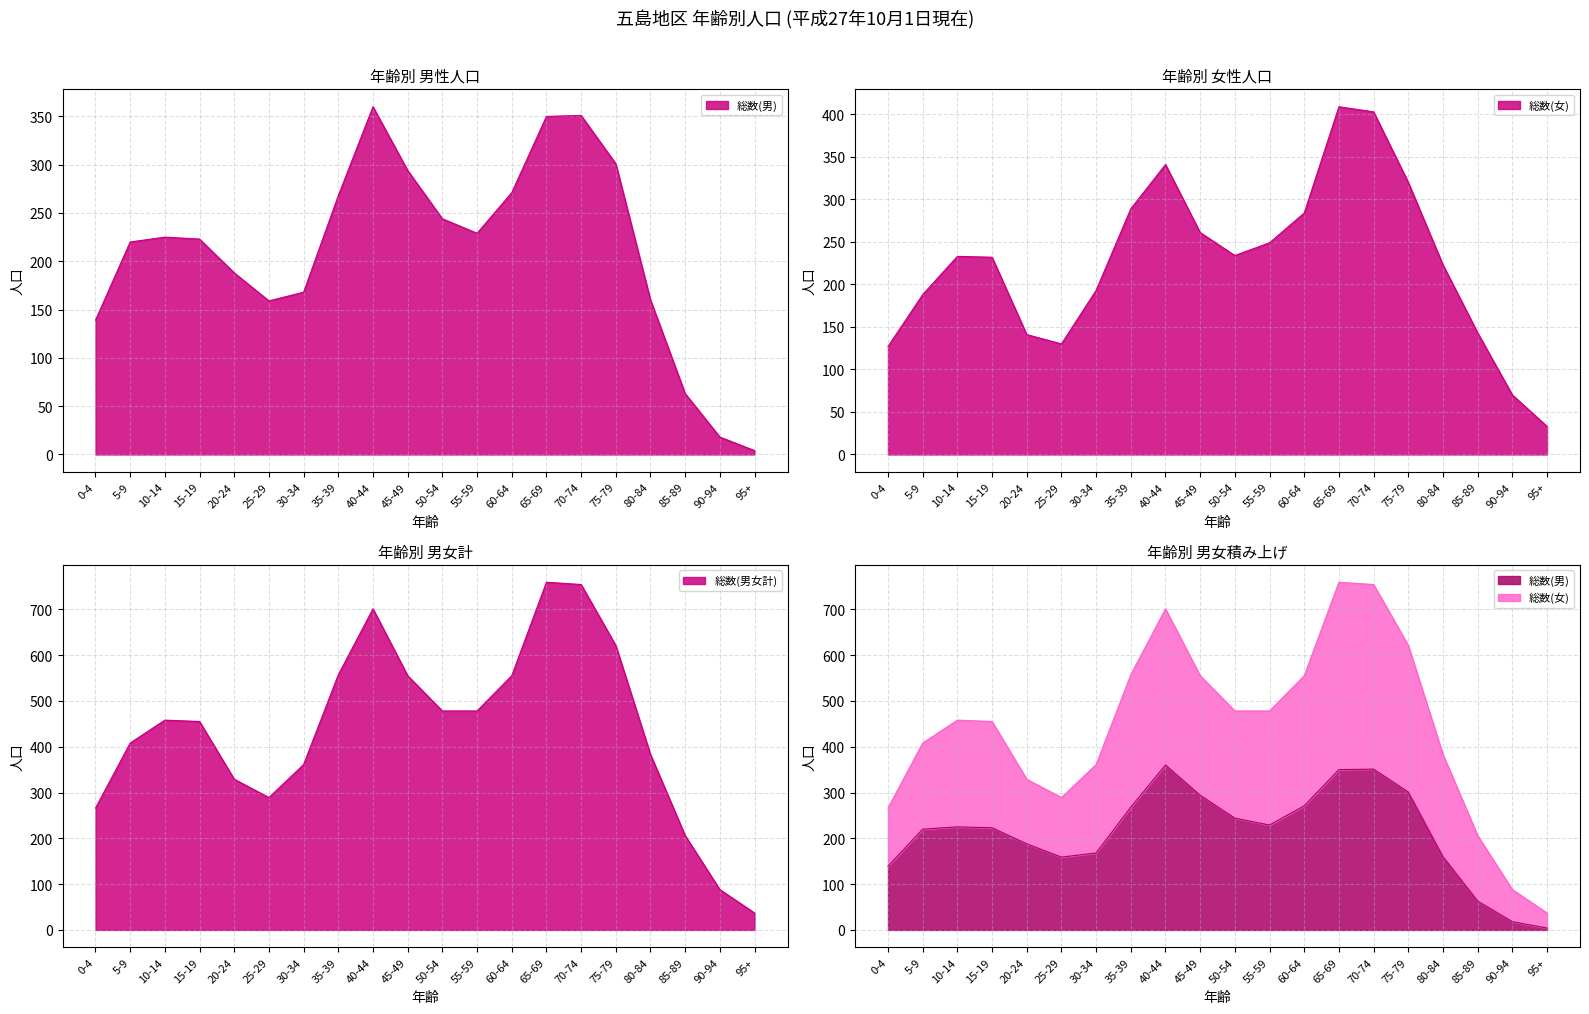

What are all the series names shown in the legend?

総数(男), 総数(女)